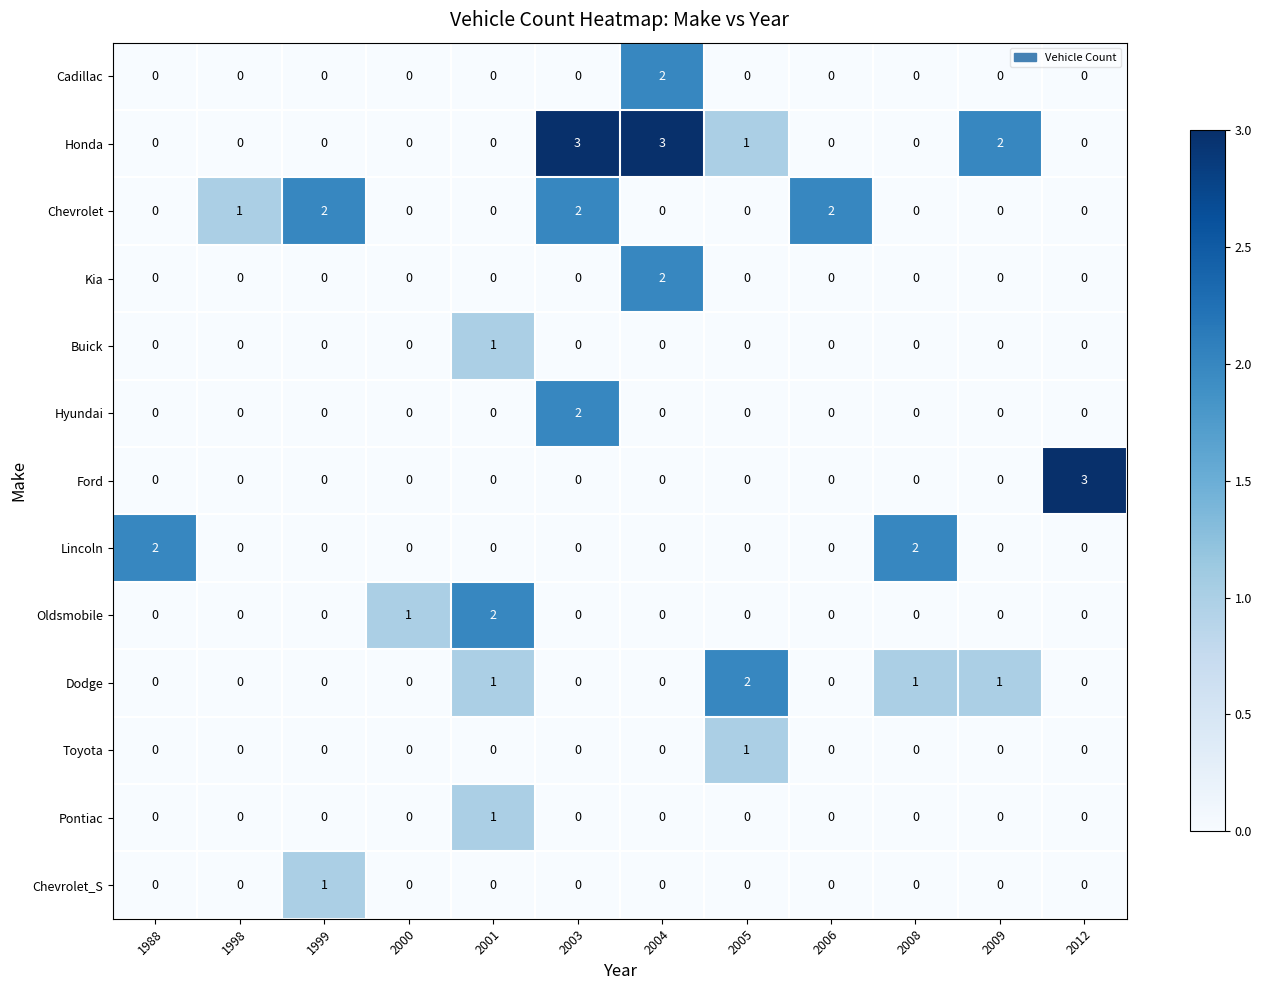

What is the greatest value displayed?

3